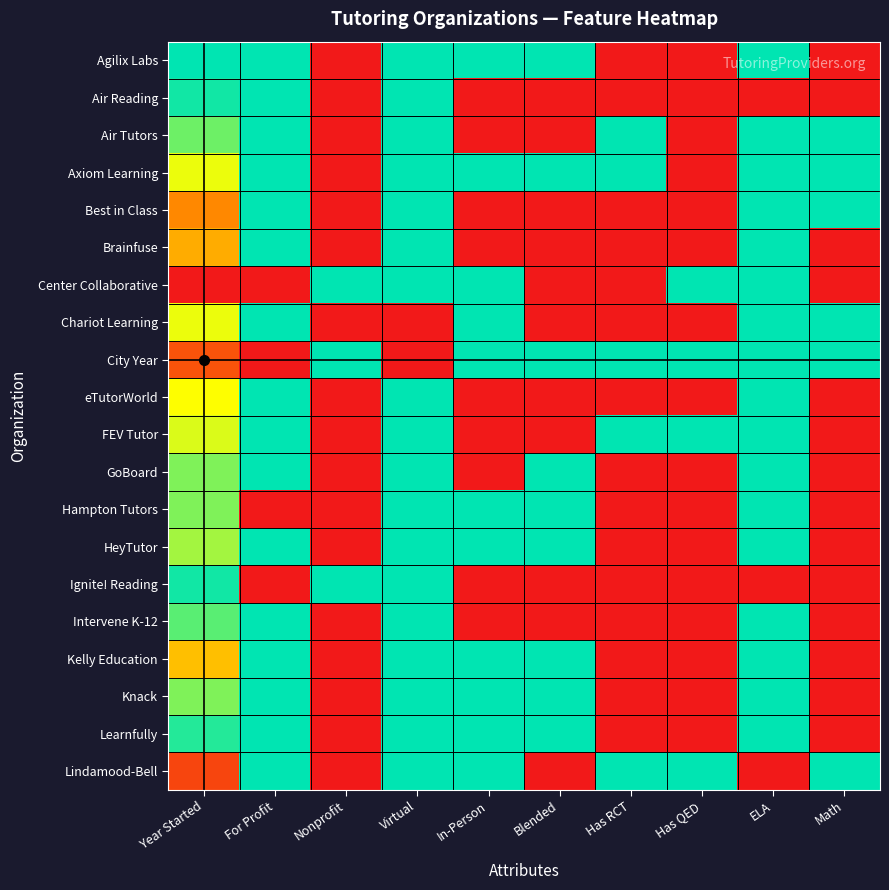

Between For Profit and Blended, which is larger?

For Profit